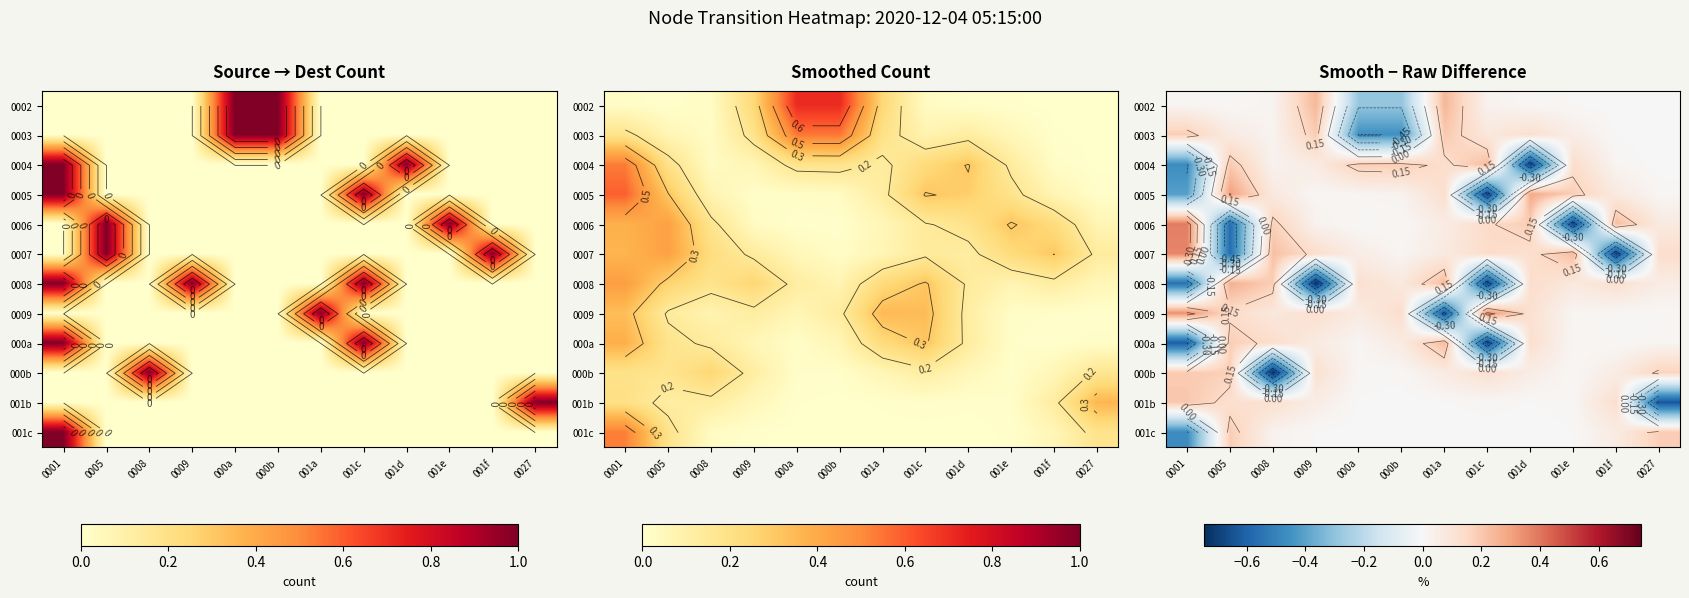

How many series are shown in this chart?

12